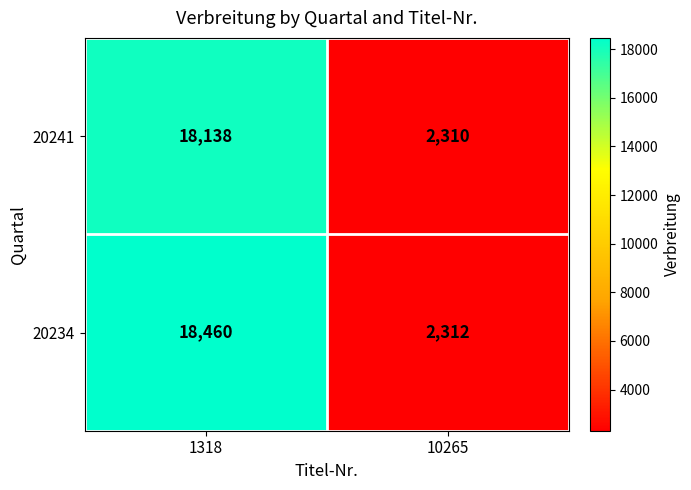

At 1318, list the series in order from largest to smallest.

20234, 20241